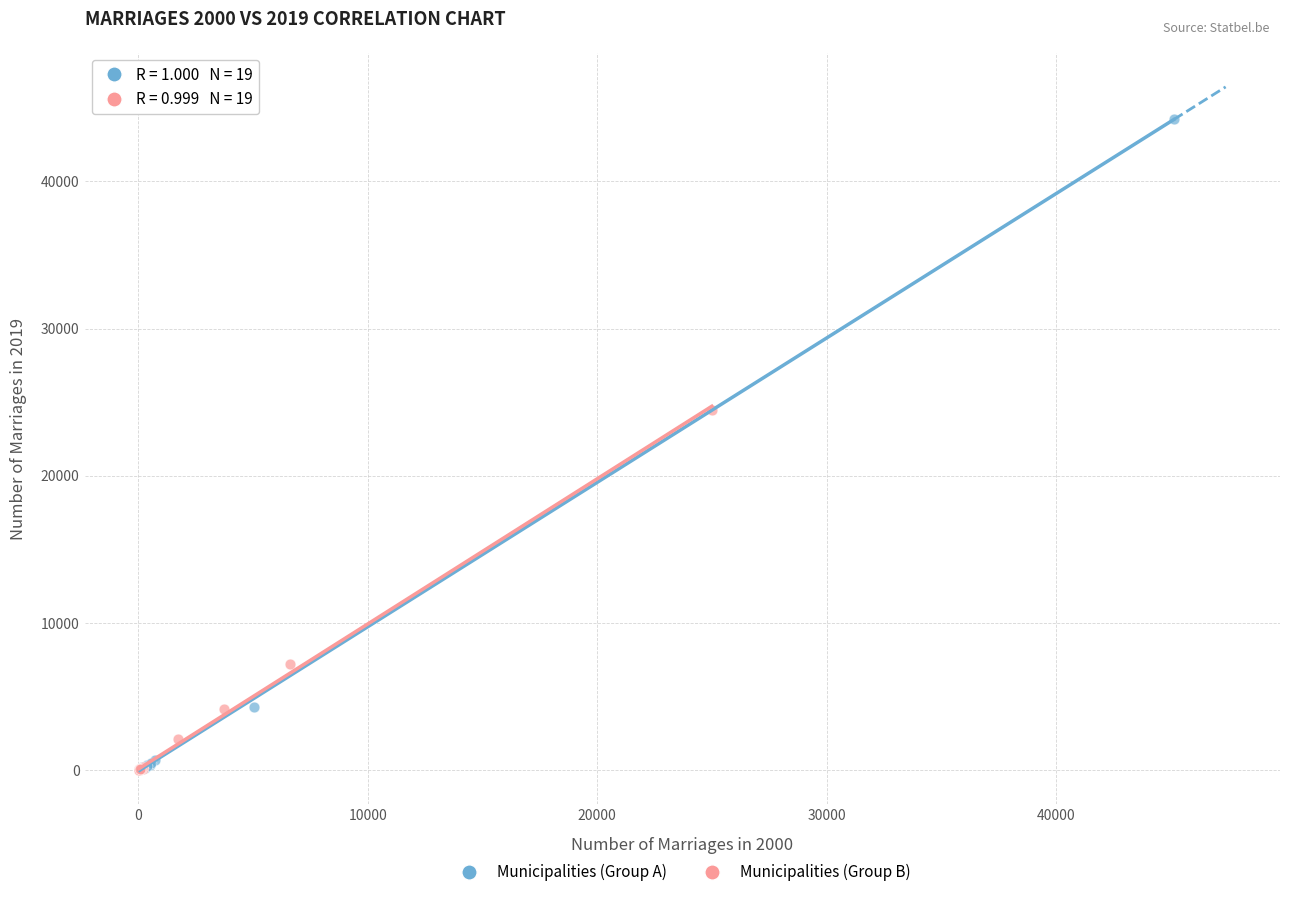

Which series reaches the maximum Y coordinate?

Municipalities (Group A)